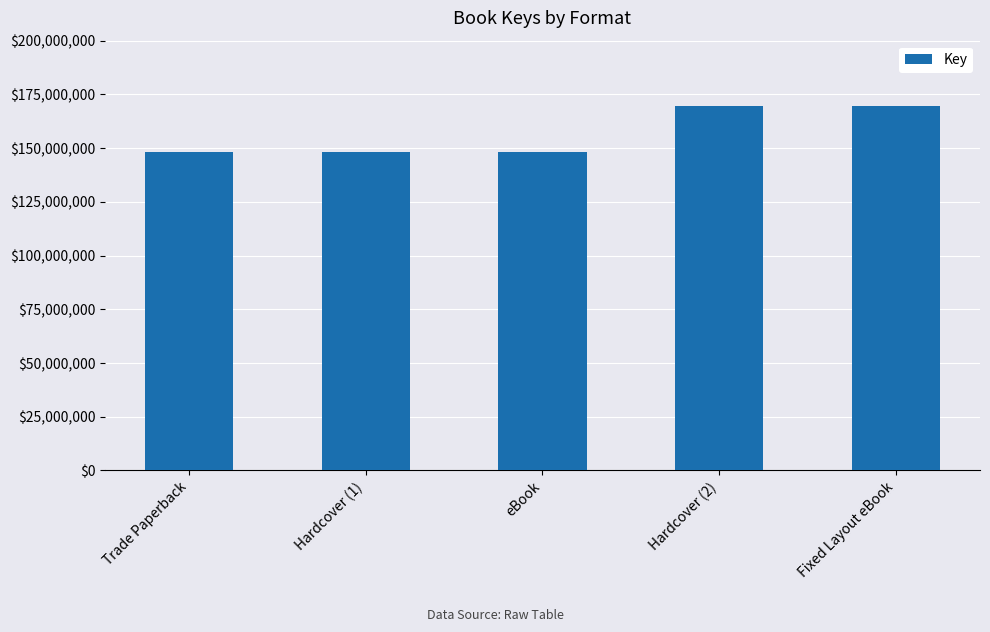

What is the average value?

156760108